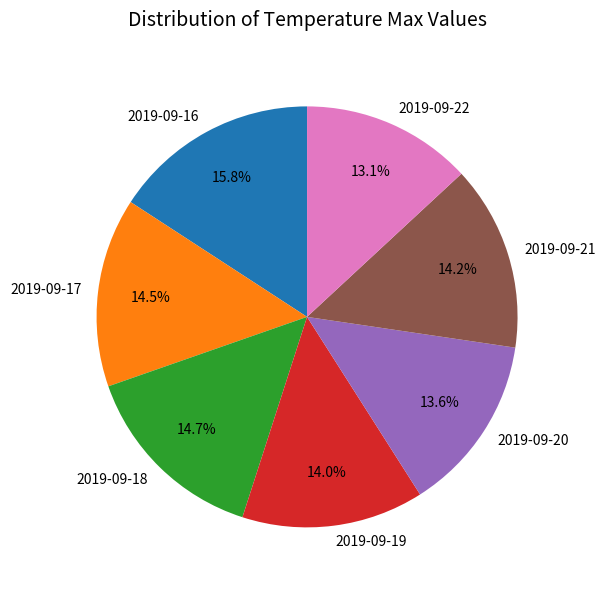

How much of the chart is everything except 2019-09-16?

84.2%